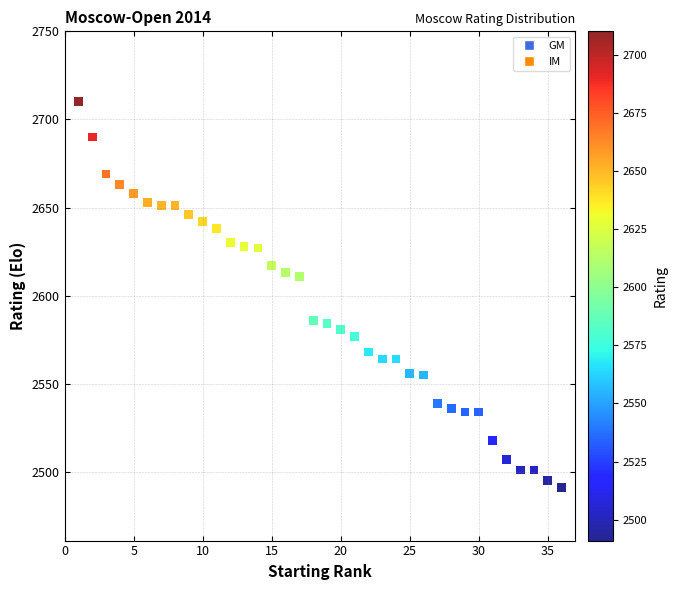

What is the range of X values (max minus min)?

35